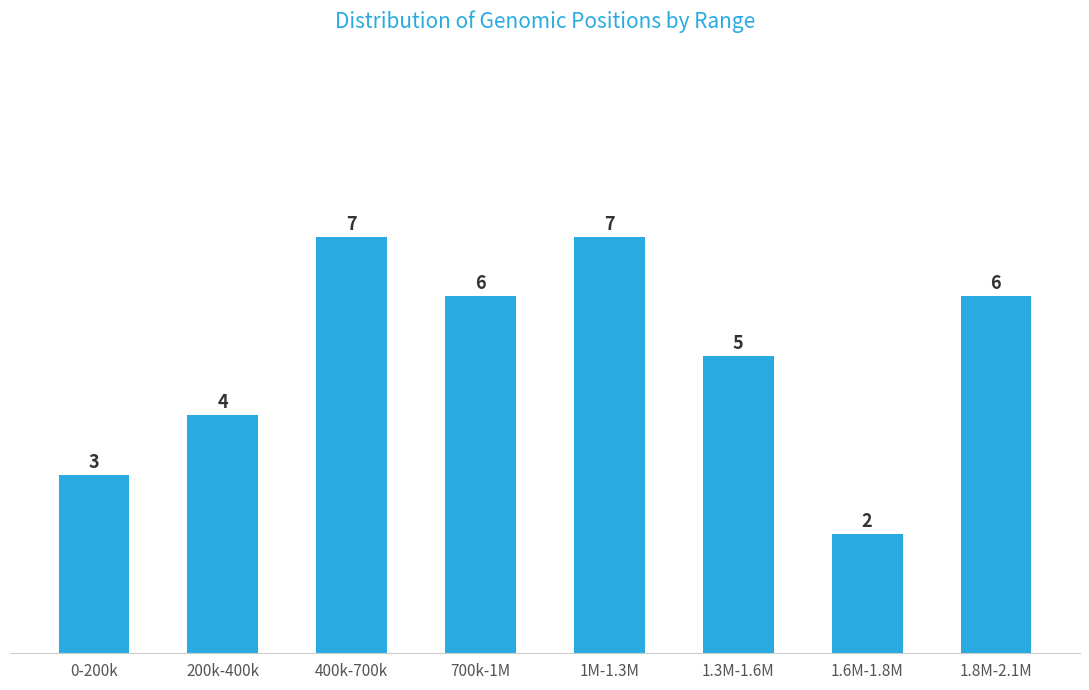

Reading left to right, what are all the values shown in this chart?

0-200k=3	200k-400k=4	400k-700k=7	700k-1M=6	1M-1.3M=7	1.3M-1.6M=5	1.6M-1.8M=2	1.8M-2.1M=6